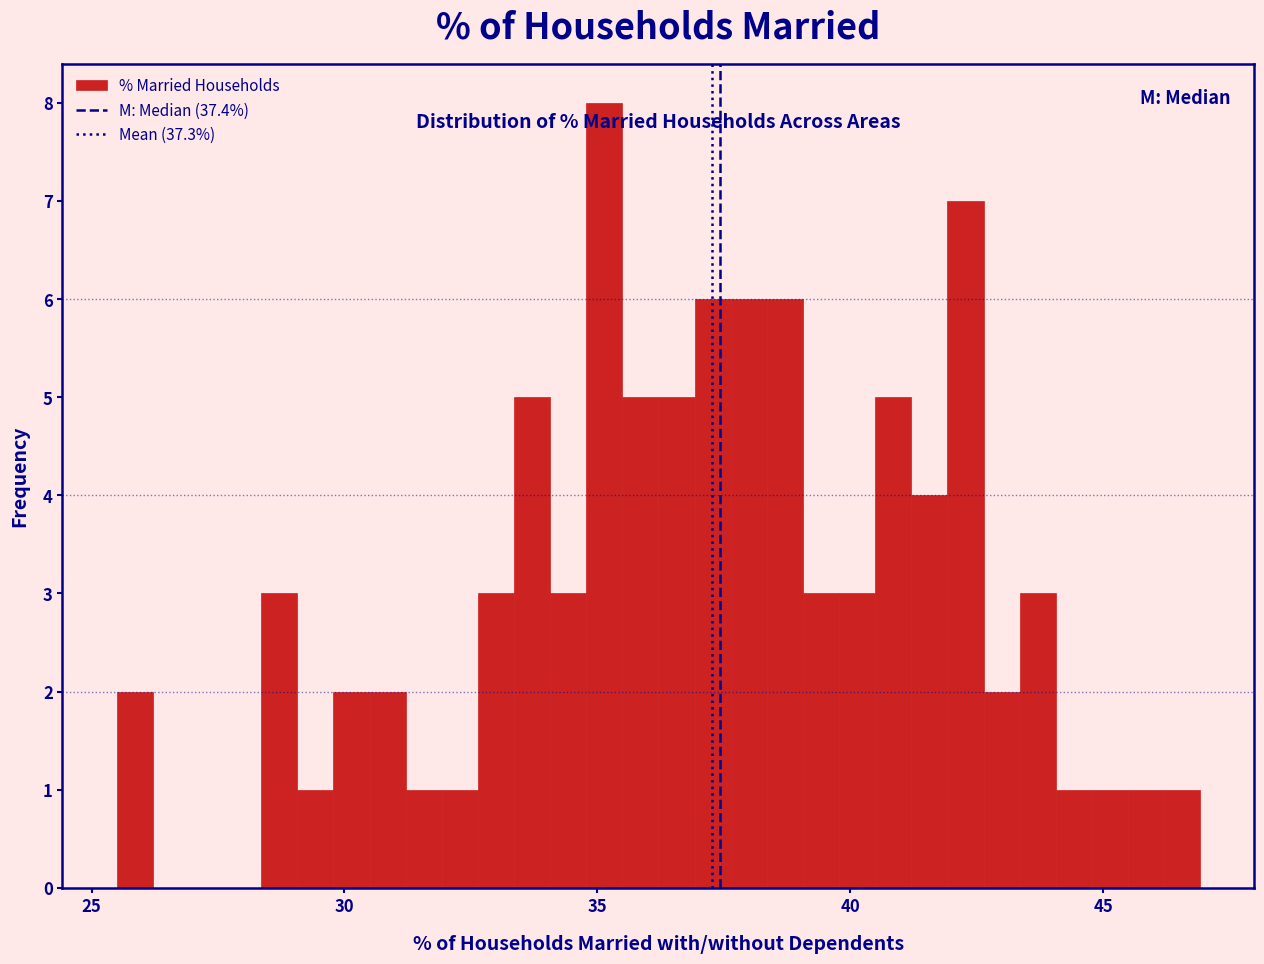

Around what value on the x-axis is the tallest bar? Give the approximate position of its centre, as read against the axis.

35.0